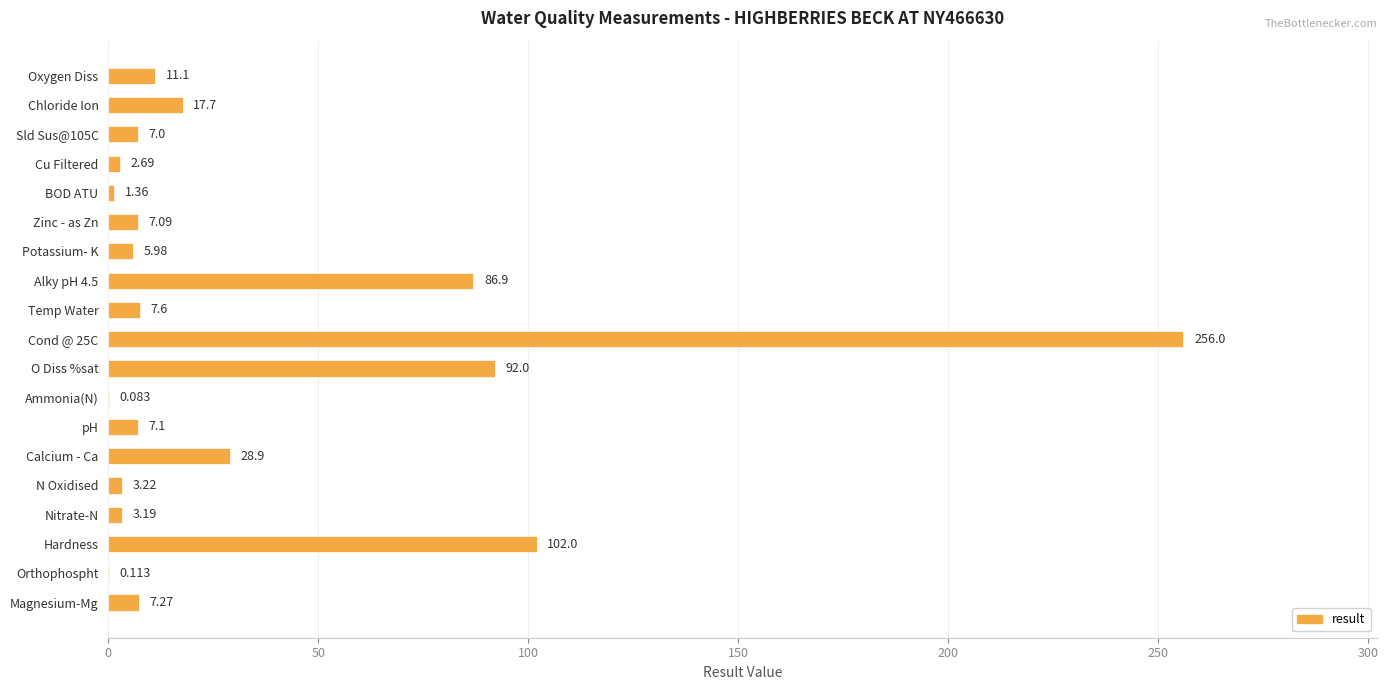

Between BOD ATU and Calcium - Ca, which is larger?

Calcium - Ca